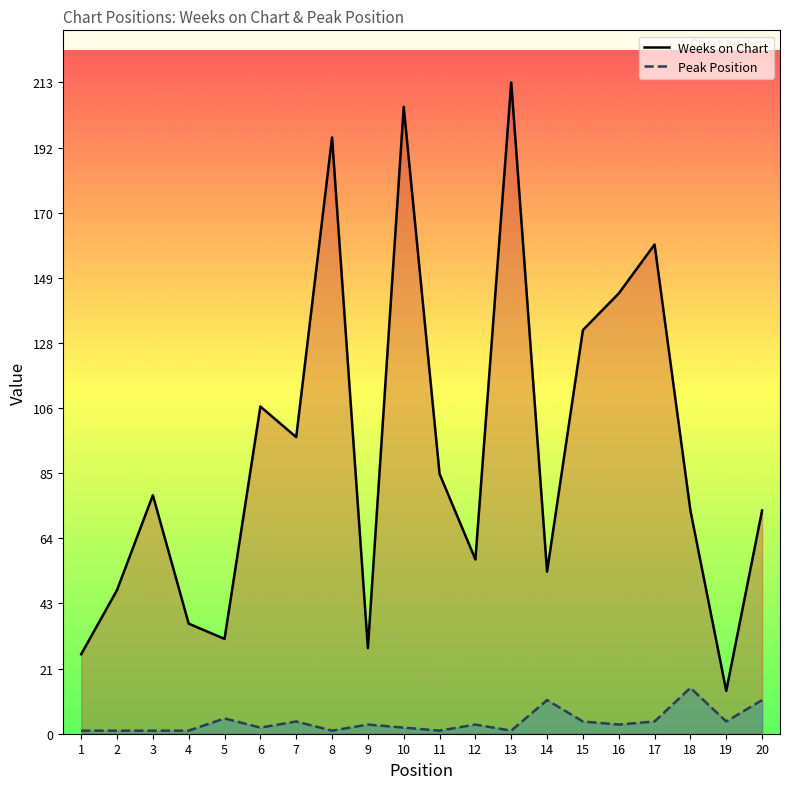

Which series has the largest total across all categories?

Weeks on Chart